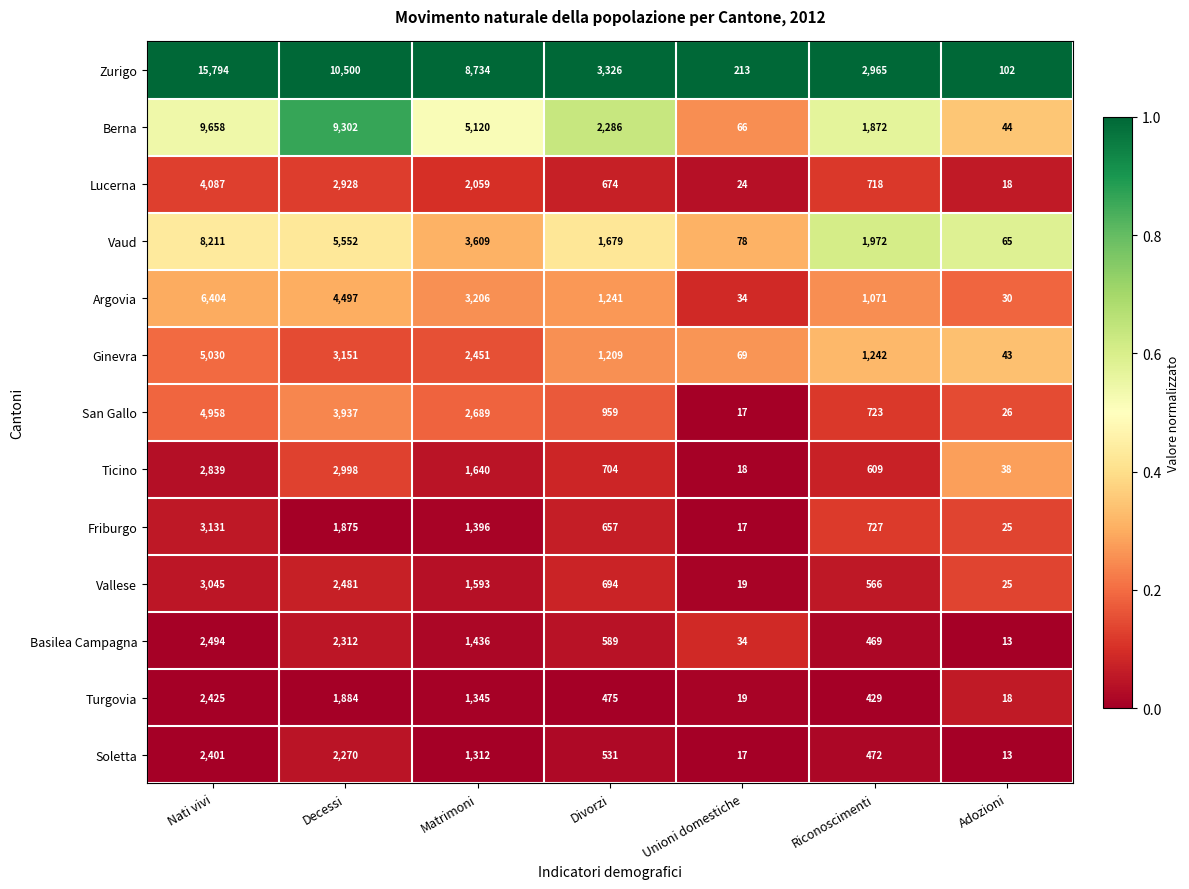

The Soletta series shows 13 at Adozioni. True or false?

True